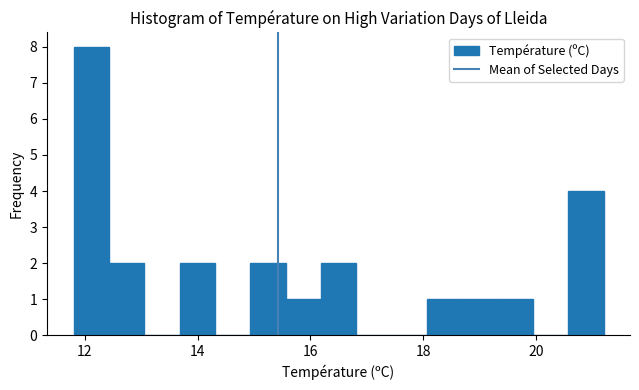

Read against the x-axis, roughly where is the centre of the tallest bar?

12.2